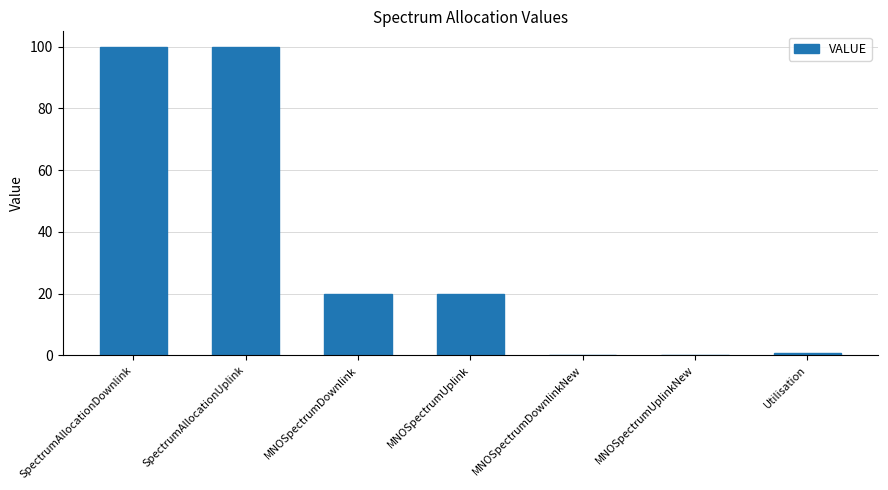

What is the sum of all values?

240.8